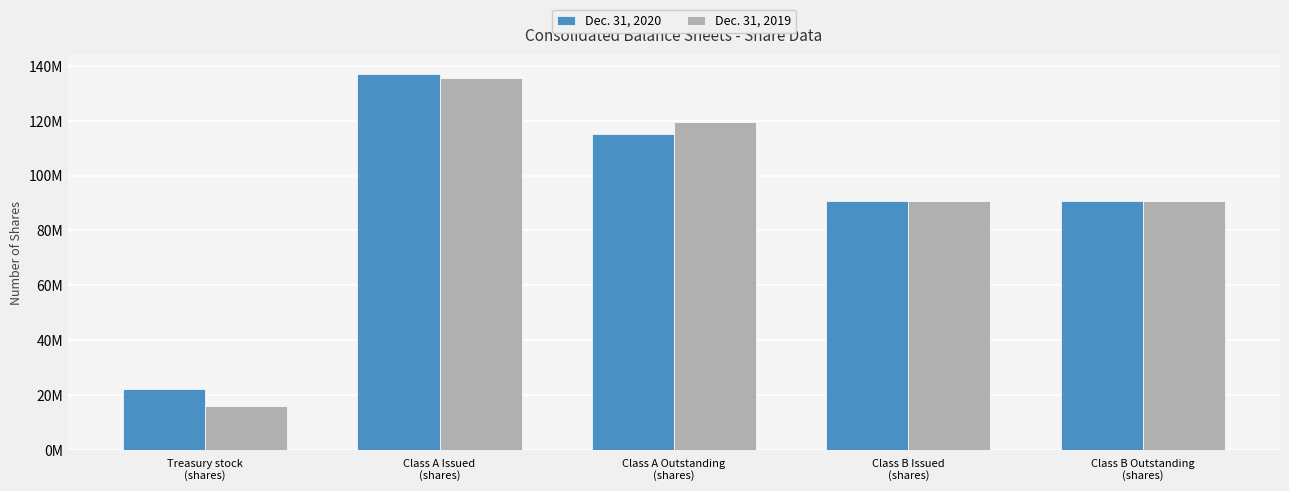

Between Treasury stock
(shares) and Class A Outstanding
(shares), which series saw the biggest shift?

Dec. 31, 2019